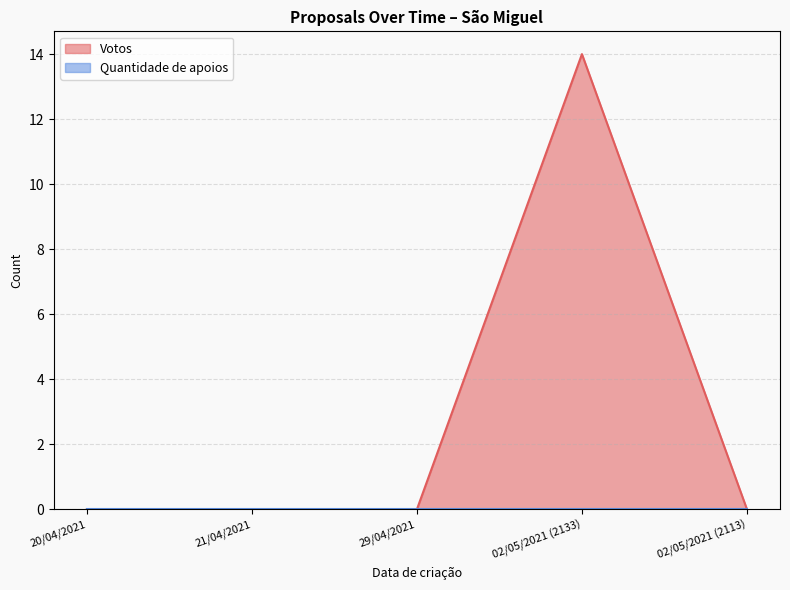

At which category does the data reach its first local peak?

02/05/2021 (2133)